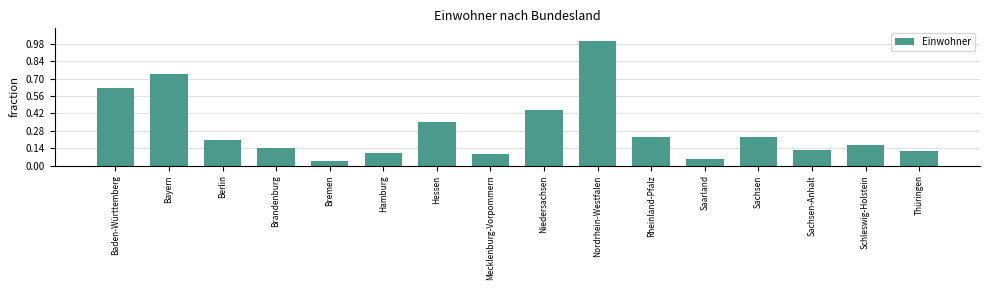

Read the value at Nordrhein-Westfalen, to the nearest 100.

17925600